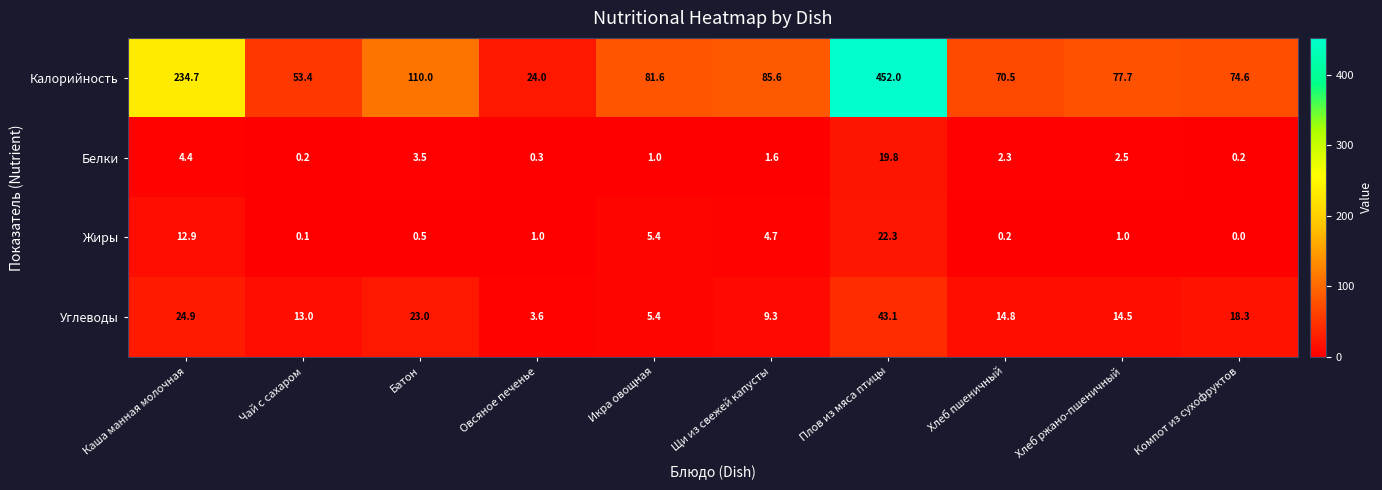

What is the sum of all Жиры values?

48.1